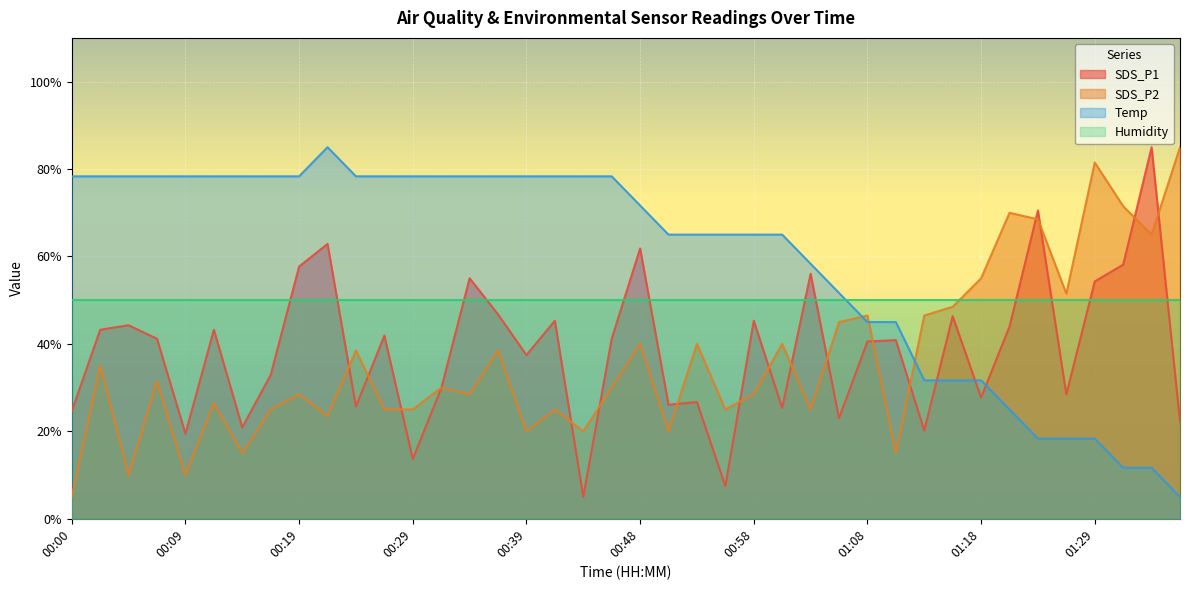

What is the lowest value of the Humidity series?

50.0